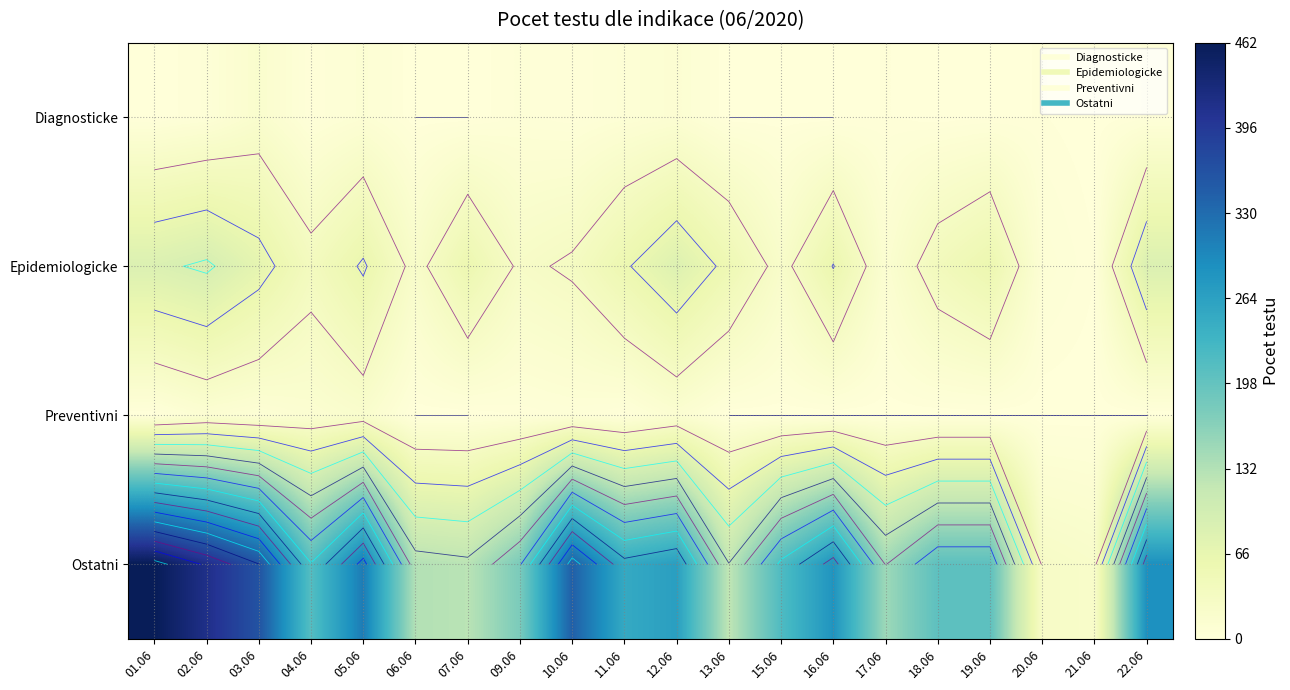

What is the highest value of the Ostatni series?

462